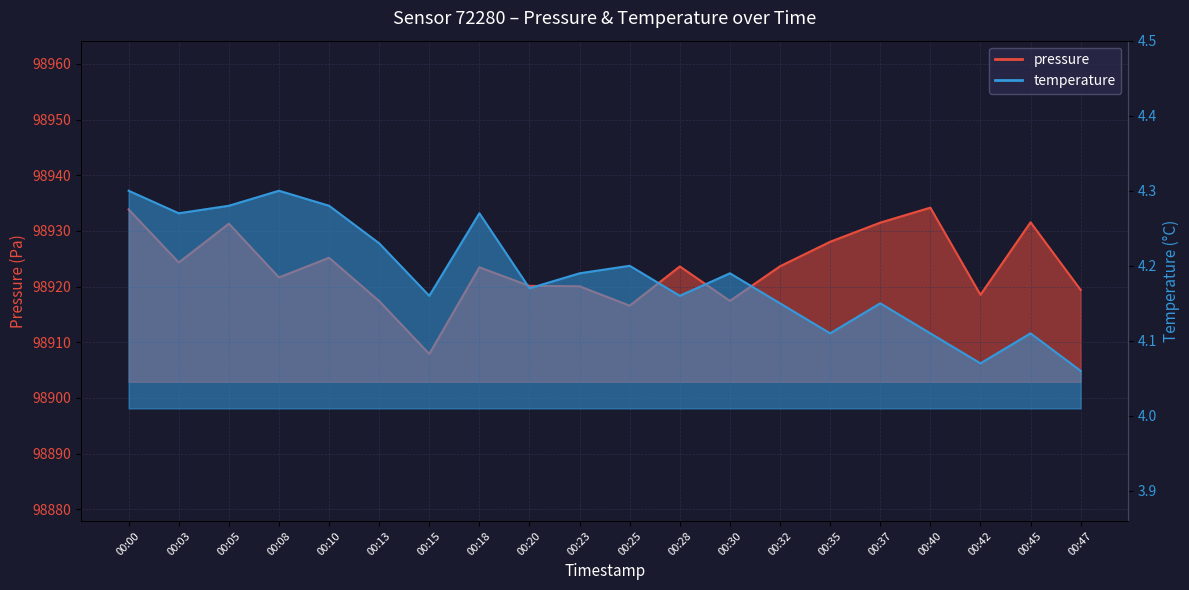

Reading left to right, transcribe all the data shown in this chart.

pressure: 98933.9	98924.3	98931.3	98921.7	98925.2	98917.4	98907.9	98923.5	98920.1	98920.1	98916.6	98923.6	98917.4	98923.7	98928.1	98931.5	98934.2	98918.5	98931.6	98919.4
temperature: 4.3	4.3	4.3	4.3	4.3	4.2	4.2	4.3	4.2	4.2	4.2	4.2	4.2	4.2	4.1	4.2	4.1	4.1	4.1	4.1